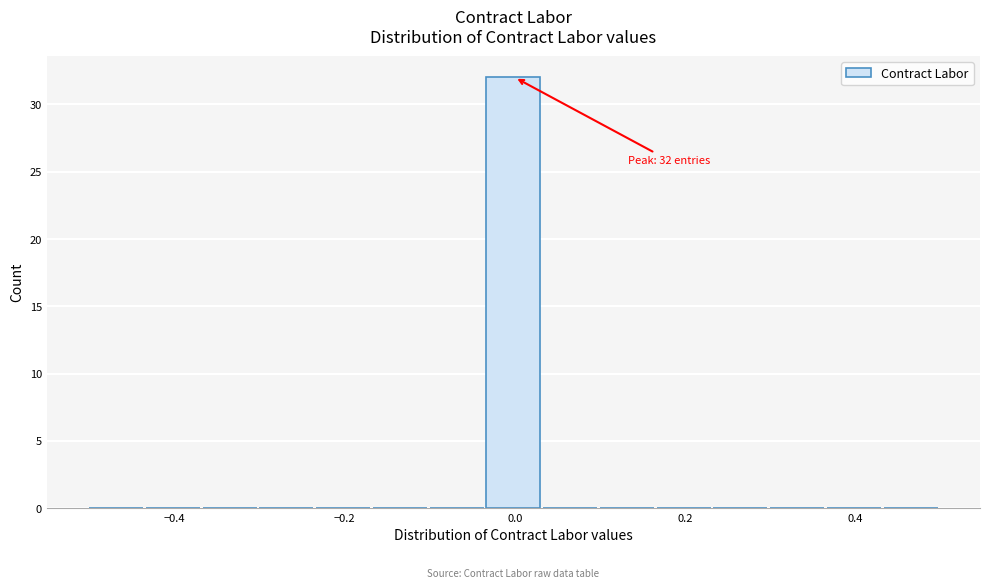

Read against the x-axis, roughly where is the centre of the tallest bar?

0.00